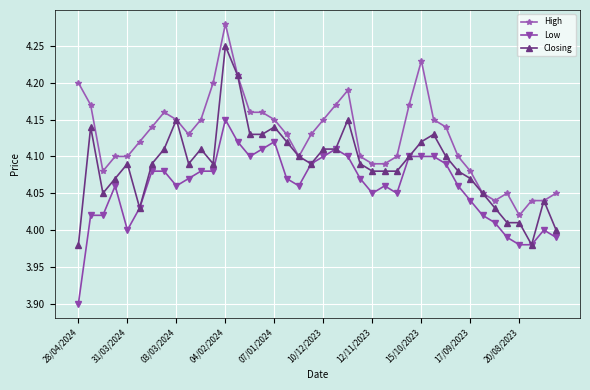

Which series has the largest range (max minus min)?

Closing